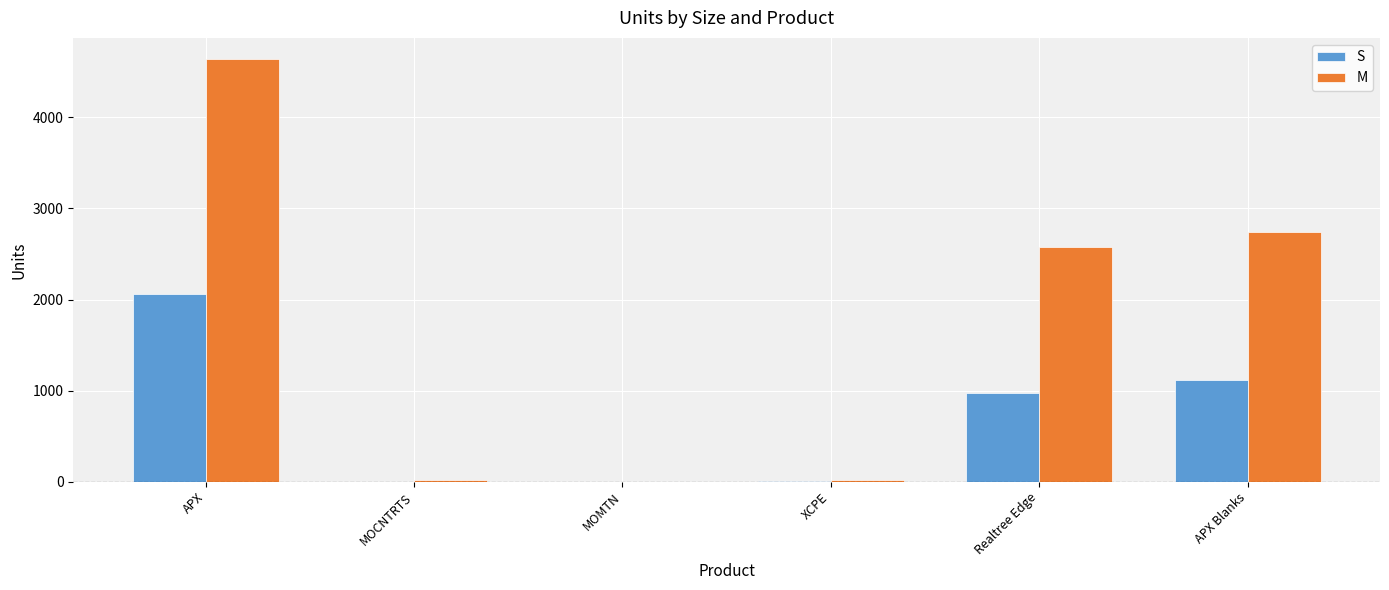

The S series shows 234 at Realtree Edge. True or false?

False